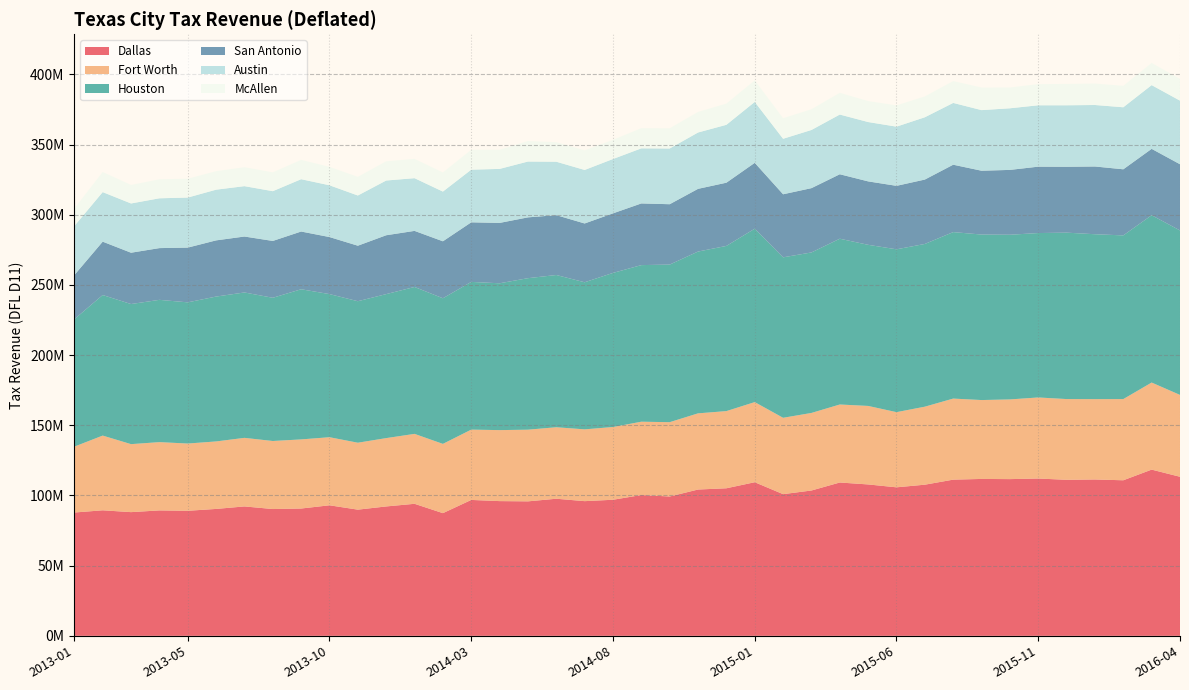

Reading left to right, transcribe all the data shown in this chart.

dallasTax_dfl_D11: 2013-01=87861687.2	2013-02=89436305.2	2013-03=88135710.8	2013-04=89362959.9	2013-05=89089157.6	2013-06=90420157.9	2013-07=92198716.6	2013-08=90341840.5	2013-09=90706991.0	2013-10=93004697.6	2013-11=89903486.4	2013-12=92188605.4	2014-01=94072688.1	2014-02=87411102.3	2014-03=96826817.2	2014-04=95991090.5	2014-05=95813844.0	2014-06=97678536.5	2014-07=95965333.3	2014-08=96951302.7	2014-09=100320295.9	2014-10=99280017.7	2014-11=104238607.5	2014-12=105134772.6	2015-01=109446134.5	2015-02=100948704.6	2015-03=103544235.8	2015-04=109244976.0	2015-05=107866414.6	2015-06=105811563.8	2015-07=107690575.2	2015-08=111282244.6	2015-09=111789124.5	2015-10=111660424.5	2015-11=112080030.8	2015-12=111170259.1	2016-01=111397837.5	2016-02=110833645.0	2016-03=118428919.3	2016-04=113332433.5
fwTax_dfl_D11: 2013-01=46948384.9	2013-02=53241873.7	2013-03=48442468.7	2013-04=48653363.0	2013-05=47920480.4	2013-06=48082280.9	2013-07=48857762.9	2013-08=48474968.0	2013-09=49244997.3	2013-10=48508768.6	2013-11=47686651.0	2013-12=48689417.1	2014-01=49820778.0	2014-02=49355048.0	2014-03=50095196.8	2014-04=50585041.9	2014-05=51061732.5	2014-06=50934398.1	2014-07=51147814.9	2014-08=51832026.5	2014-09=52241667.8	2014-10=52945086.2	2014-11=54277166.5	2014-12=54989134.6	2015-01=57085170.4	2015-02=54402916.7	2015-03=55264079.2	2015-04=55577644.2	2015-05=55934335.8	2015-06=53562433.2	2015-07=55576555.4	2015-08=57758402.9	2015-09=56207117.1	2015-10=56781785.0	2015-11=57756714.5	2015-12=57526181.8	2016-01=57251118.6	2016-02=57854808.3	2016-03=62034903.4	2016-04=58320650.1
houstonTax_dfl_D11: 2013-01=90781919.4	2013-02=100141724.9	2013-03=99822417.5	2013-04=101372916.5	2013-05=100597531.4	2013-06=103224341.0	2013-07=103591471.0	2013-08=102041968.9	2013-09=106980665.2	2013-10=101977285.9	2013-11=100826581.2	2013-12=102597159.8	2014-01=104671824.8	2014-02=103751428.8	2014-03=105254285.6	2014-04=104617290.2	2014-05=107949180.7	2014-06=108475118.4	2014-07=104801636.0	2014-08=109798777.4	2014-09=111578439.3	2014-10=112293561.0	2014-11=115284943.2	2014-12=117683953.3	2015-01=123553320.1	2015-02=114333977.7	2015-03=114352187.7	2015-04=118119325.1	2015-05=114793362.8	2015-06=116024941.0	2015-07=115946773.0	2015-08=118621422.0	2015-09=117917263.8	2015-10=117329545.8	2015-11=117143460.4	2015-12=118569870.0	2016-01=117494290.7	2016-02=116621772.3	2016-03=119227361.0	2016-04=117185738.8
sanAntonioTax_dfl_D11: 2013-01=31435120.6	2013-02=38026342.0	2013-03=36563784.5	2013-04=36863987.8	2013-05=38998619.5	2013-06=40031859.0	2013-07=39855412.3	2013-08=40499243.1	2013-09=41135839.2	2013-10=40634648.1	2013-11=39545820.8	2013-12=41941116.2	2014-01=39954983.1	2014-02=40592492.8	2014-03=42447010.4	2014-04=43006651.1	2014-05=43327656.3	2014-06=42646380.3	2014-07=41889998.9	2014-08=42433117.3	2014-09=43942508.4	2014-10=43003978.0	2014-11=44677109.3	2014-12=45050418.3	2015-01=46932177.7	2015-02=44925114.1	2015-03=45811236.1	2015-04=45935231.0	2015-05=45198823.6	2015-06=45215064.9	2015-07=45878308.4	2015-08=48007674.2	2015-09=45477183.1	2015-10=46200223.8	2015-11=47302608.5	2015-12=46932157.8	2016-01=48261366.1	2016-02=47093179.6	2016-03=47281359.3	2016-04=47161110.6
austinTax_dfl_D11: 2013-01=34962911.8	2013-02=35305484.3	2013-03=35086984.2	2013-04=35484240.0	2013-05=35662393.9	2013-06=36114899.6	2013-07=35888899.8	2013-08=35447405.7	2013-09=37273328.0	2013-10=36890731.6	2013-11=35765278.2	2013-12=38991606.1	2014-01=37554588.8	2014-02=35410544.6	2014-03=37518219.9	2014-04=38480082.8	2014-05=39775479.6	2014-06=38064132.9	2014-07=38122124.3	2014-08=38722454.4	2014-09=39253641.6	2014-10=39699510.6	2014-11=40145974.7	2014-12=41246756.7	2015-01=43388829.4	2015-02=39535251.5	2015-03=41446094.4	2015-04=42531052.2	2015-05=42275108.9	2015-06=42175614.2	2015-07=44386047.7	2015-08=44023667.8	2015-09=43172090.8	2015-10=43897217.5	2015-11=43725240.0	2015-12=43813013.4	2016-01=43806951.7	2016-02=44189820.3	2016-03=45408219.8	2016-04=45307386.2
mcallenTax_dfl_D11: 2013-01=12494673.8	2013-02=14333949.3	2013-03=13200750.6	2013-04=13539661.7	2013-05=13413466.6	2013-06=13178509.8	2013-07=13491511.4	2013-08=13436515.6	2013-09=13776382.1	2013-10=13125957.8	2013-11=13287012.4	2013-12=13708265.4	2014-01=13738606.8	2014-02=13622545.4	2014-03=14170635.9	2014-04=13619850.1	2014-05=14634599.9	2014-06=13921992.7	2014-07=13953632.1	2014-08=13662309.2	2014-09=14388936.3	2014-10=14398387.6	2014-11=14658366.0	2014-12=15112537.9	2015-01=15387269.8	2015-02=14645350.6	2015-03=14784697.7	2015-04=15478110.1	2015-05=14944134.4	2015-06=15146553.0	2015-07=14854994.3	2015-08=15567601.1	2015-09=16095633.4	2015-10=14811375.4	2015-11=15092321.4	2015-12=15196182.8	2016-01=15283615.0	2016-02=15275050.6	2016-03=15807664.6	2016-04=15504278.0